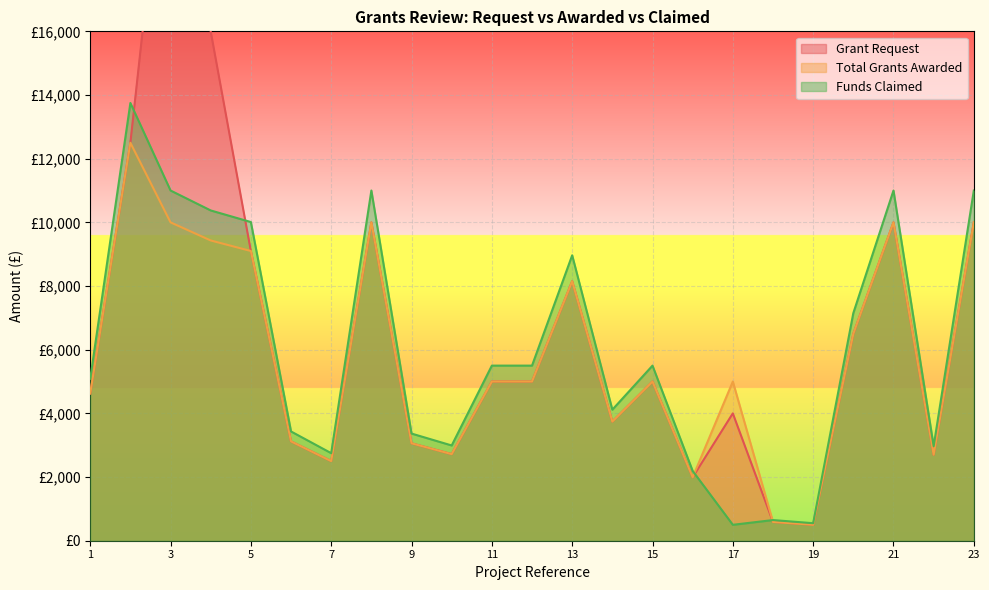

Reading left to right, what are all the values shown in this chart?

Grant Request: 1=4623.6	2=12500.0	3=24000.0	4=16000.0	5=9100.0	6=3120.0	7=2500.0	8=10000.0	9=3060.0	10=2720.0	11=5000.0	12=5000.0	13=8150.0	14=3742.0	15=5000.0	16=1992.0	17=4000.0	18=590.1	19=500.0	20=6500.0	21=10000.0	22=2700.0	23=10000.0
Total Grants Awarded: 1=4623.6	2=12500.0	3=10000.0	4=9431.0	5=9100.0	6=3120.0	7=2500.0	8=10000.0	9=3060.0	10=2720.0	11=5000.0	12=5000.0	13=8150.0	14=3742.0	15=5000.0	16=1992.0	17=5000.0	18=590.1	19=500.0	20=6500.0	21=10000.0	22=2700.0	23=10000.0
Funds Claimed: 1=5086.0	2=13750.0	3=11000.0	4=10374.1	5=10010.0	6=3432.0	7=2750.0	8=11000.0	9=3366.0	10=2992.0	11=5500.0	12=5500.0	13=8965.0	14=4116.2	15=5500.0	16=2191.2	17=500.0	18=649.2	19=550.0	20=7150.0	21=11000.0	22=2970.0	23=11000.0